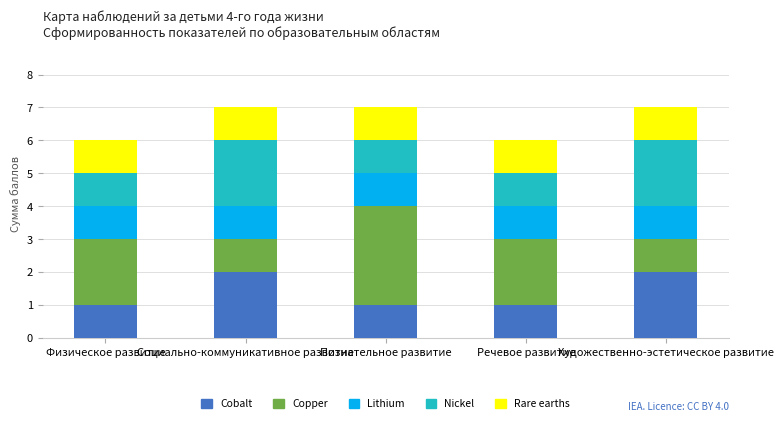

What is the sum of all Cobalt values?

7